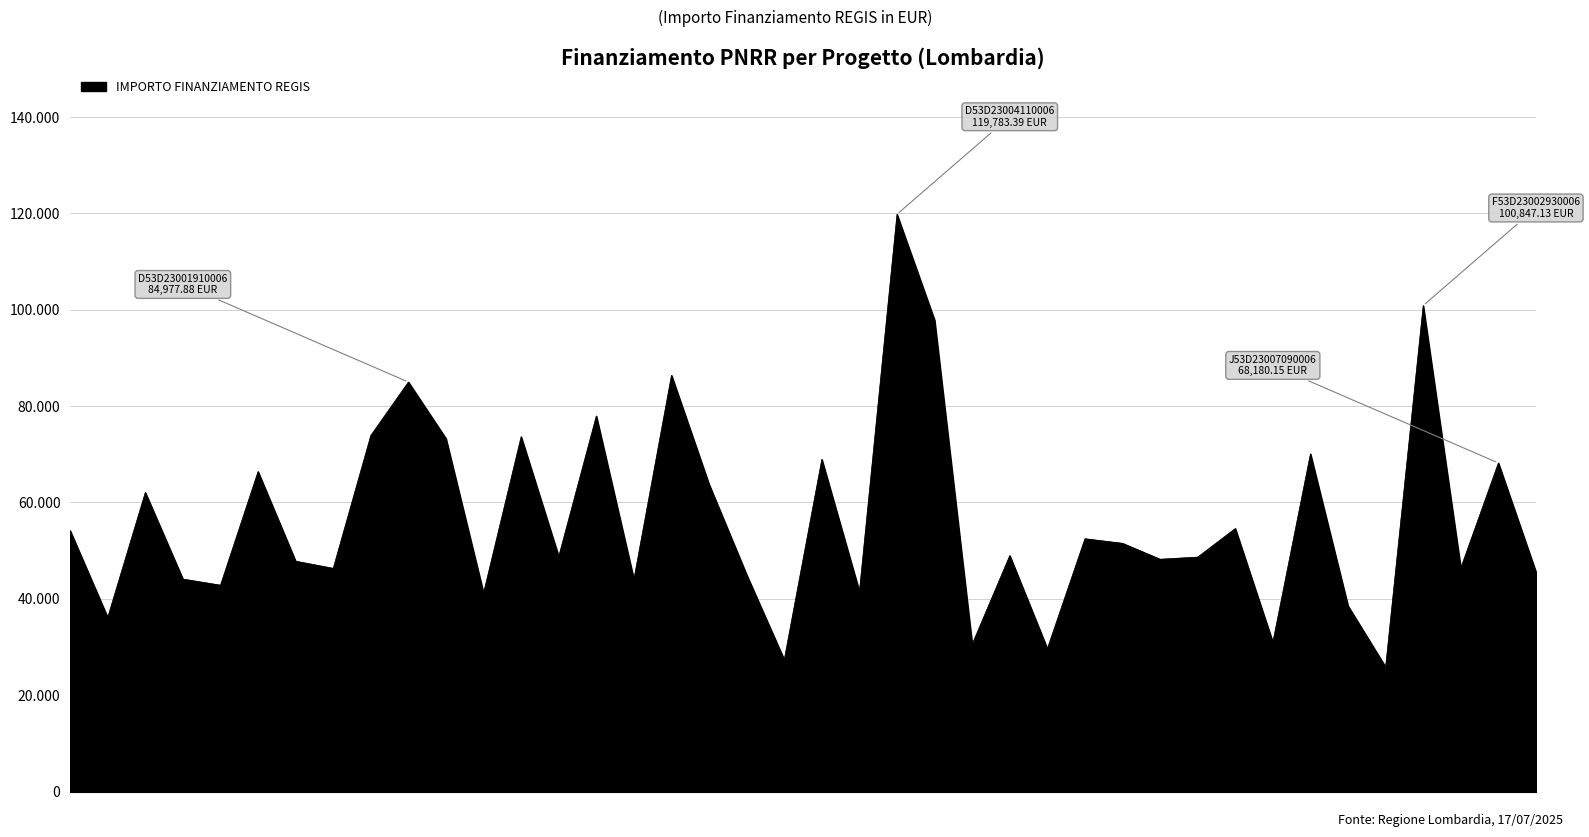

How many points are lower than both their immediate neighbors (excluding endpoints)?

14